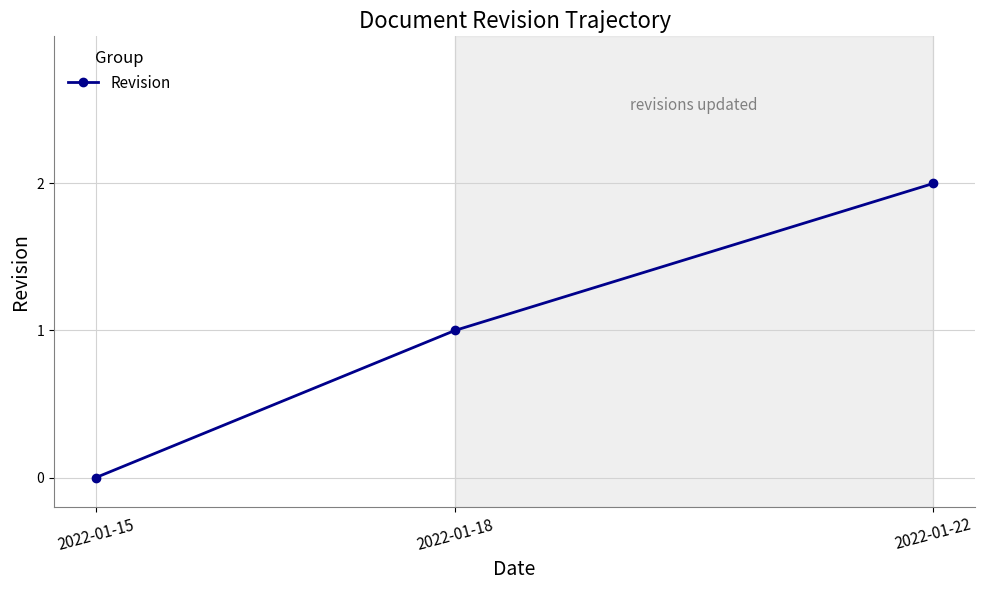

Where is the data nearest to the value 1?

2022-01-18